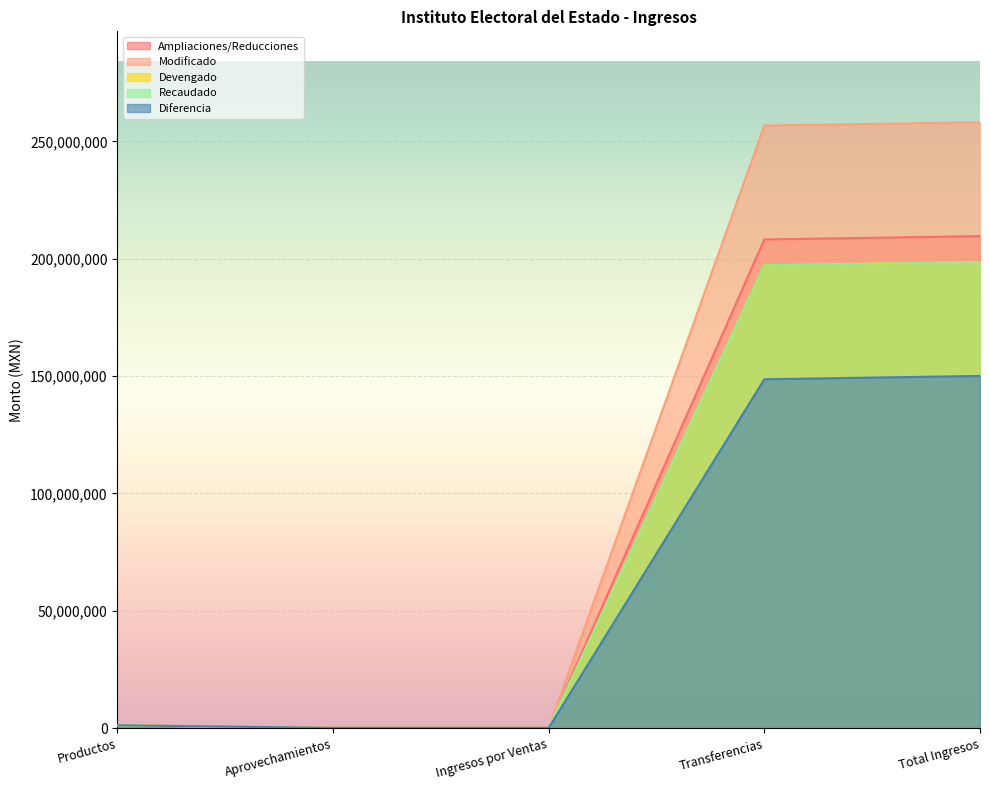

Where is the first local minimum for Modificado?

Aprovechamientos